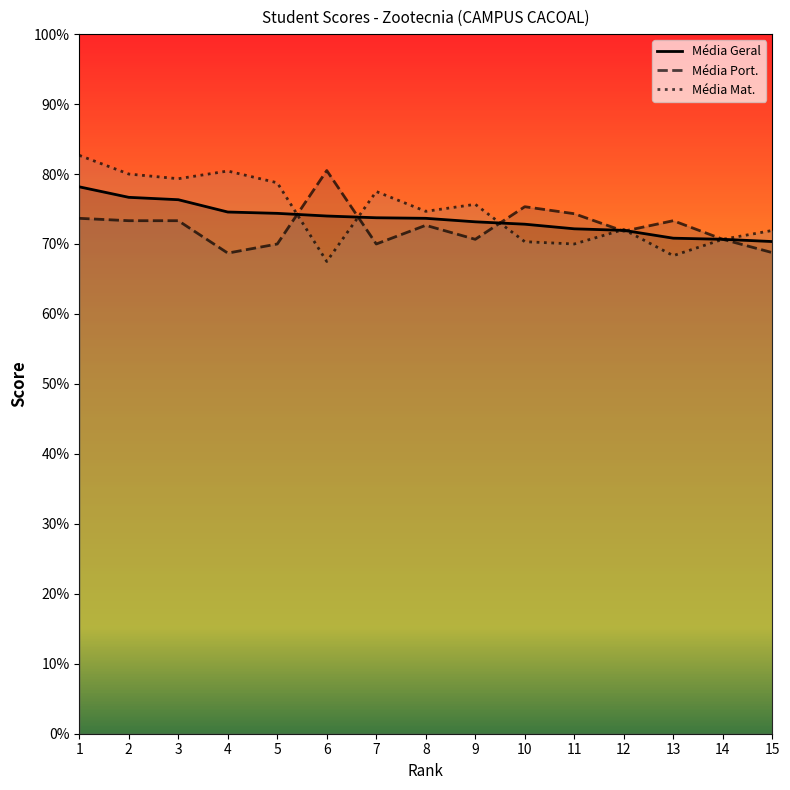

What is the sum of all Média Mat. values?

1119.8